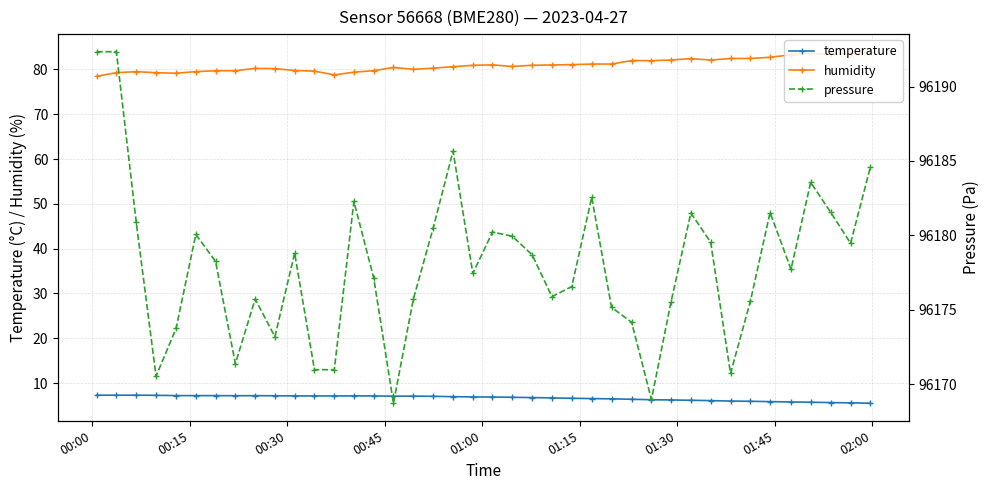

True or false: humidity and temperature intersect in this chart.

False